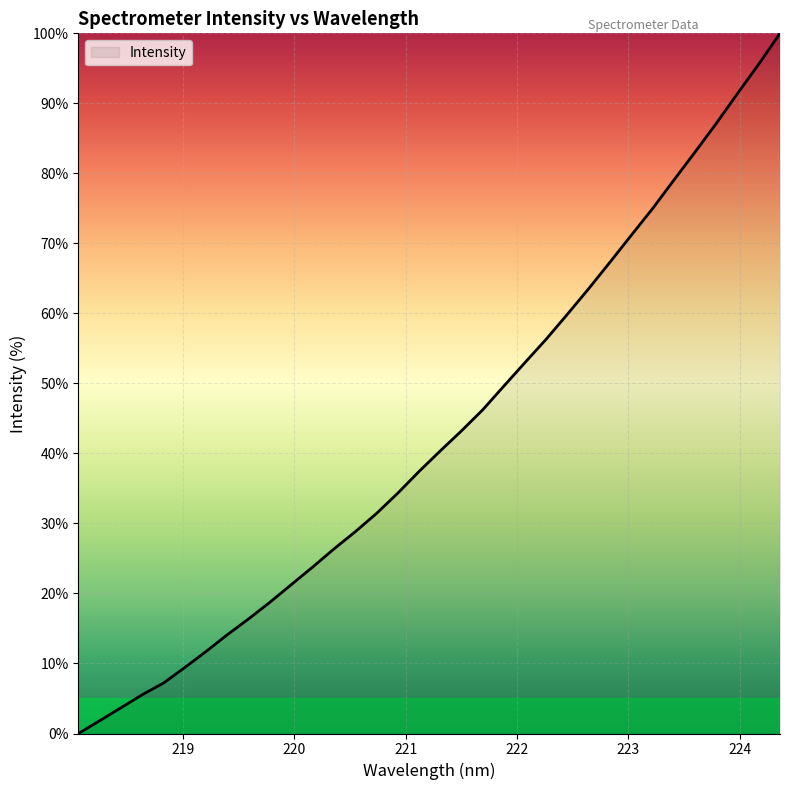

Reading left to right, list all the values displayed in this chart.

0.0	1.8	3.7	5.6	7.2	9.4	11.7	14.1	16.4	18.8	21.3	23.8	26.3	28.8	31.4	34.3	37.4	40.3	43.2	46.2	49.6	53.0	56.4	59.9	63.6	67.3	71.2	75.0	79.0	83.0	87.1	91.4	95.6	100.0